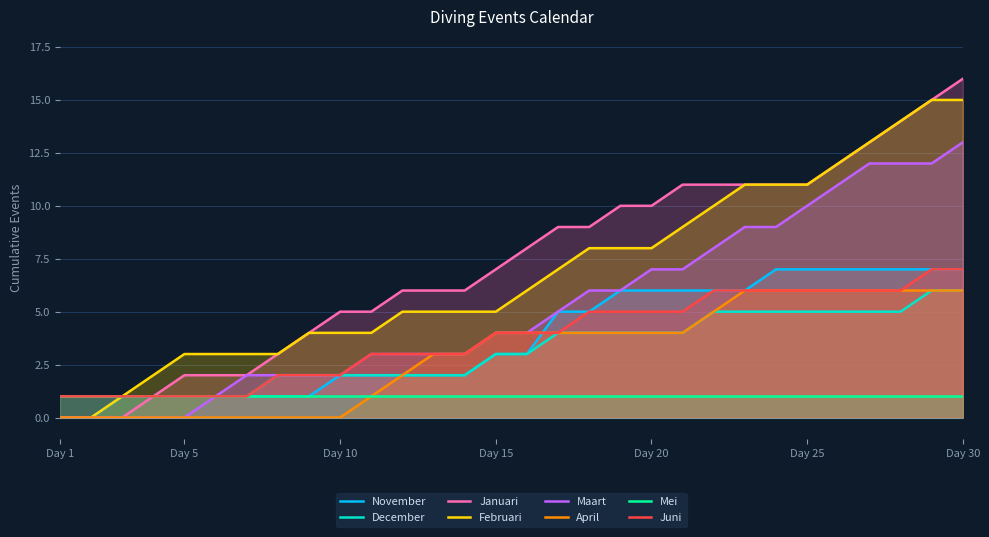

Between Day 1 and Day 30, which series saw the biggest shift?

Januari